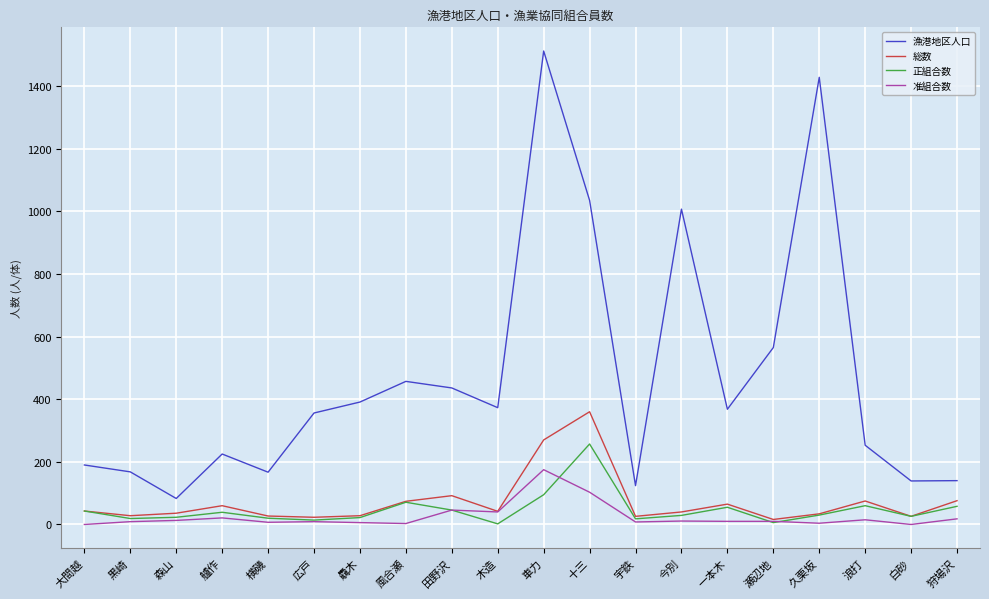

The 准組合数 series shows 46 at 田野沢. True or false?

True